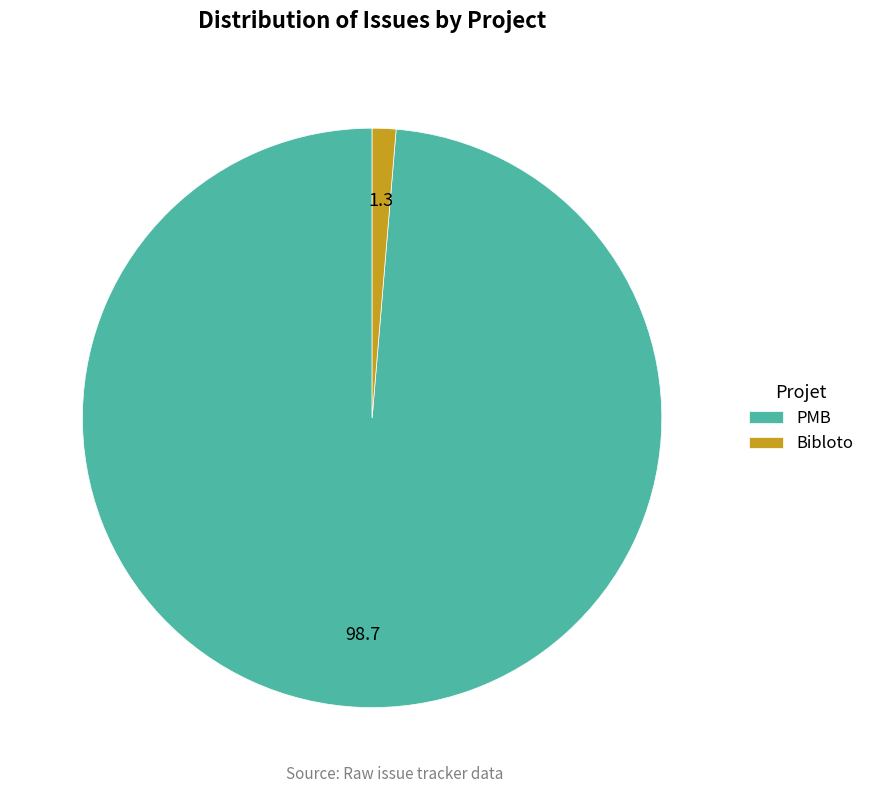

Rank the categories by value from highest to lowest.

PMB, Bibloto